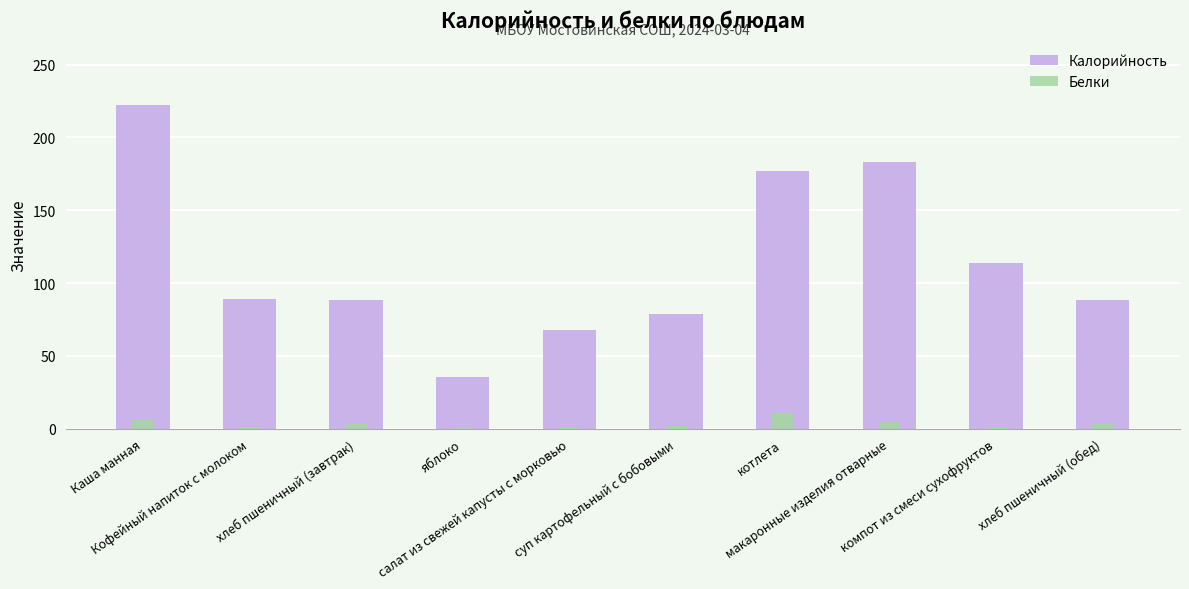

Which series has the widest spread of values?

Калорийность